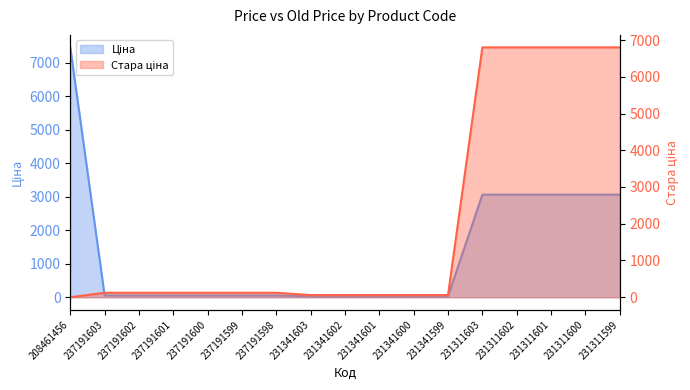

What is the maximum value for Стара ціна?

6799.2